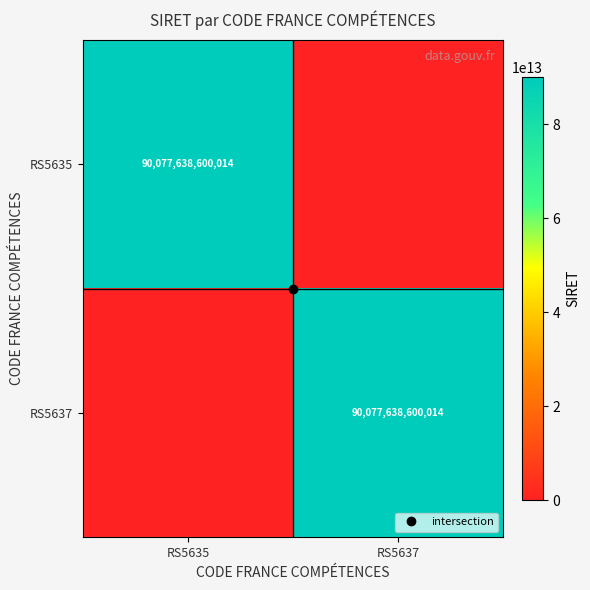

Rank the categories by RS5637 value from highest to lowest.

RS5637, RS5635